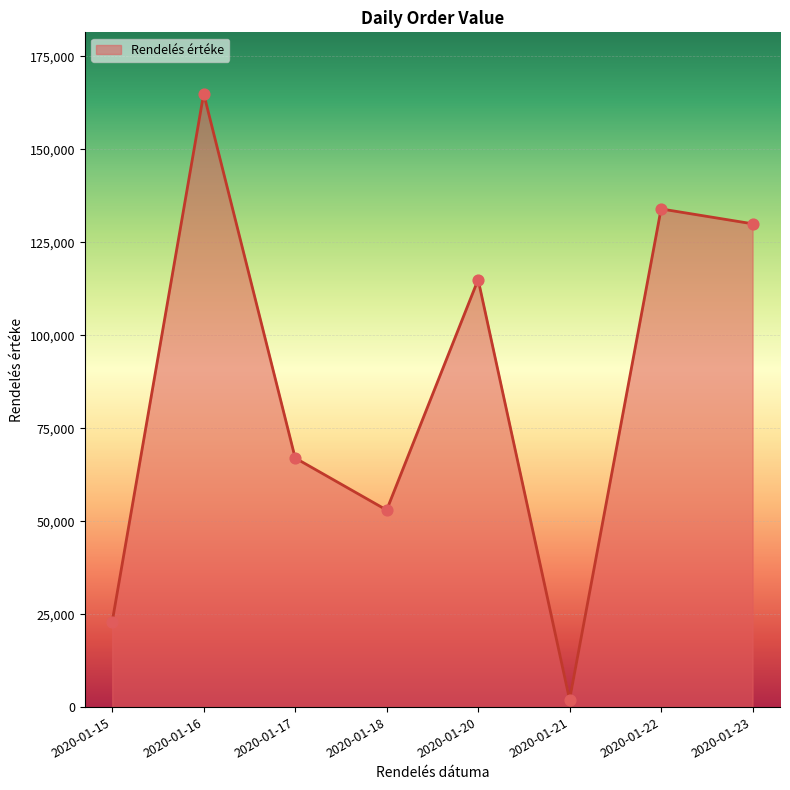

Which has a higher value, 2020-01-17 or 2020-01-22?

2020-01-22